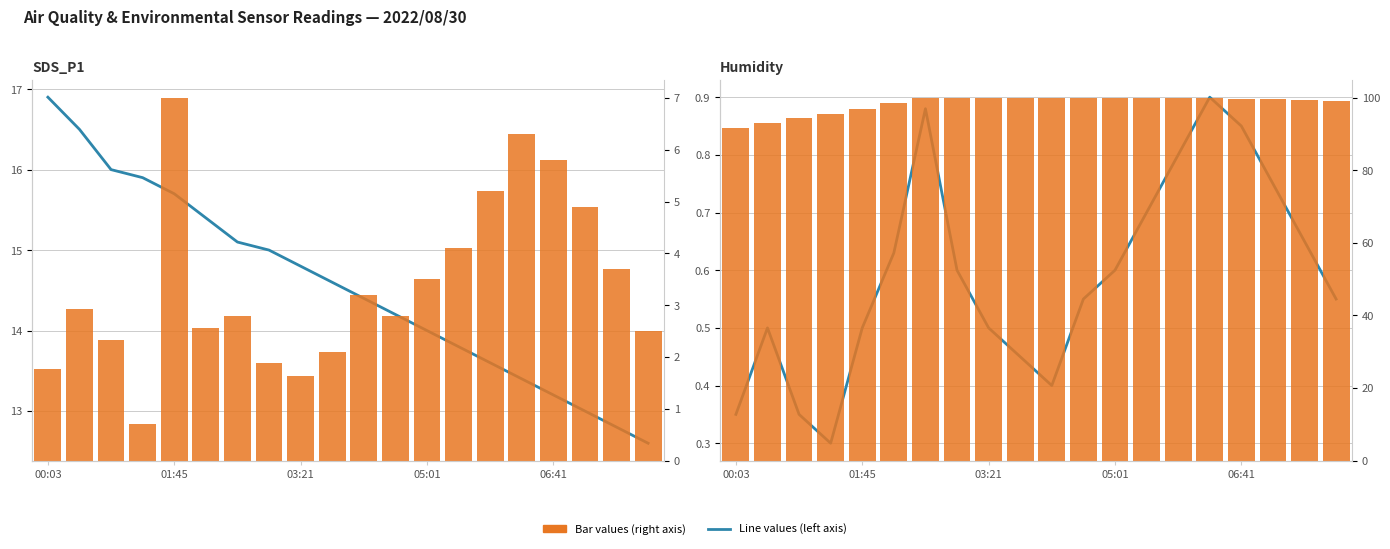

At which category is the sum across all series the highest?

15